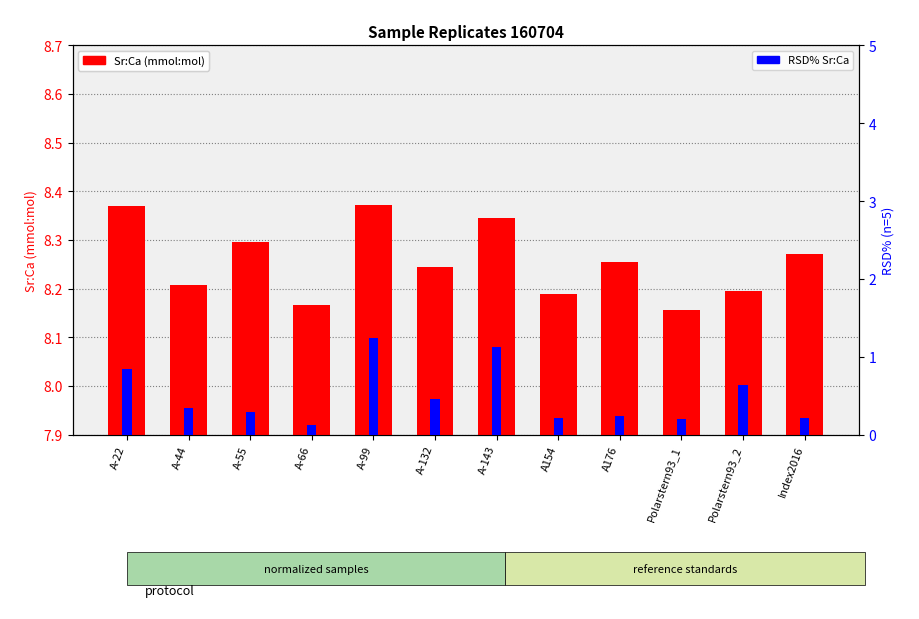

Which series has the widest spread of values?

RSD% Sr:Ca